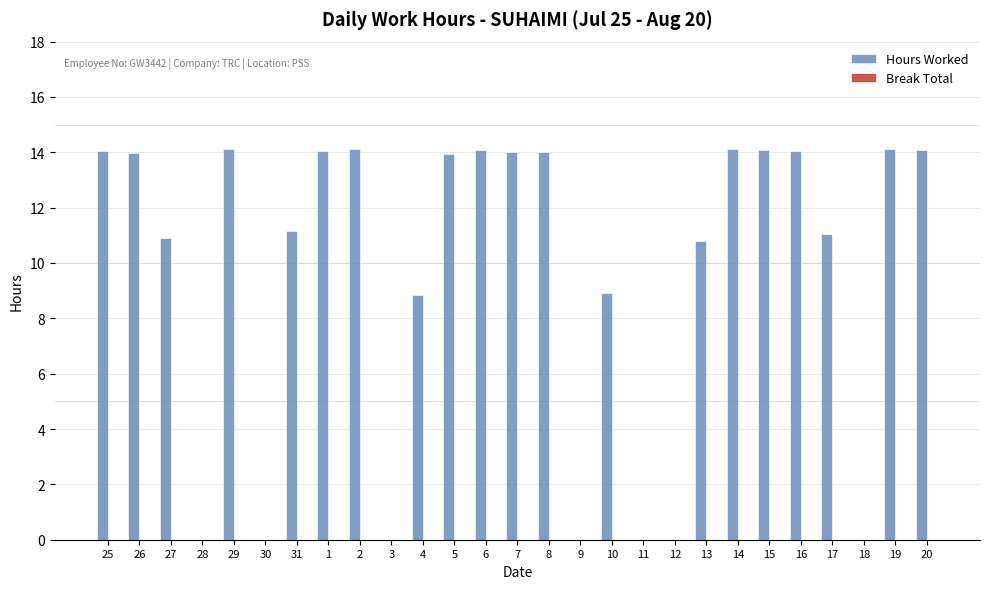

How many categories are shown in the chart?

27